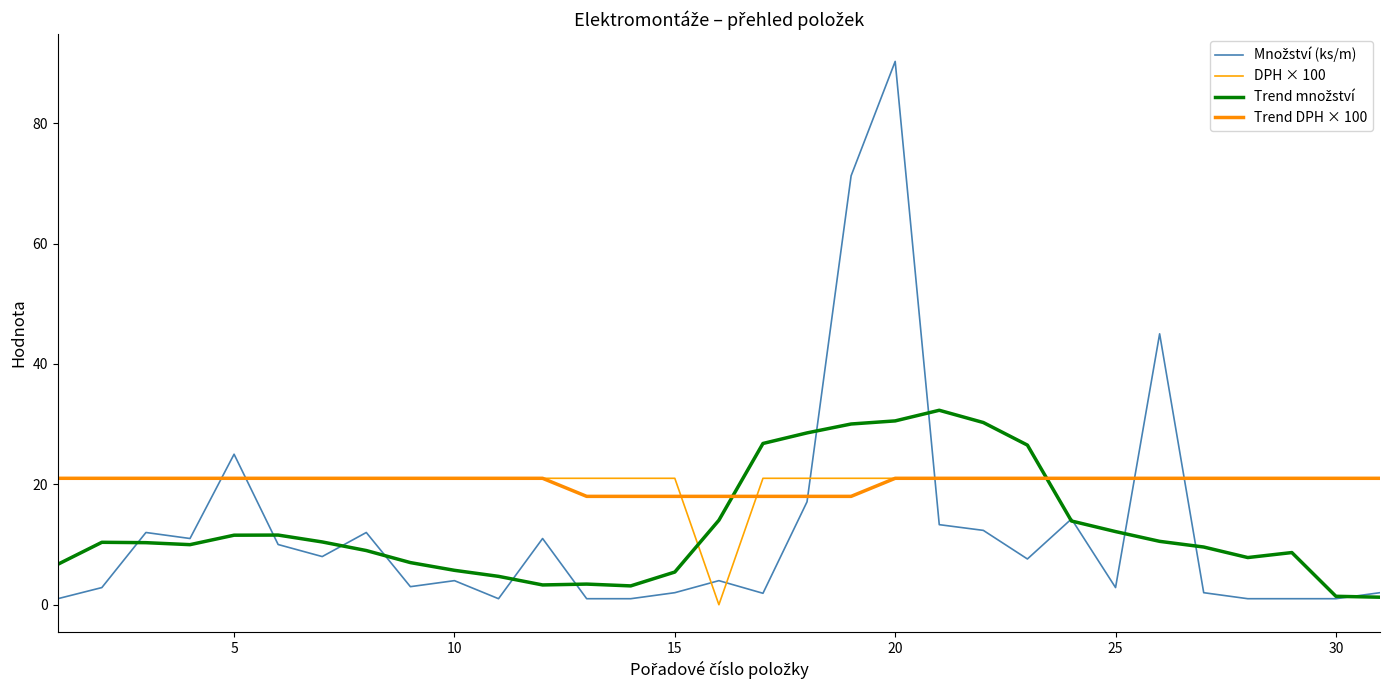

Is this an area chart (filled region under the line)?

No